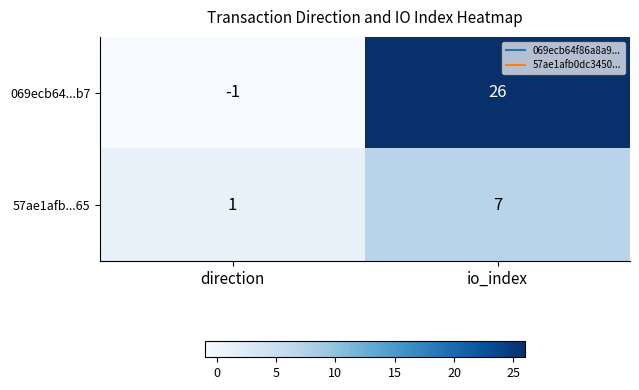

Rank the series by their average value, from lowest to highest.

57ae1afb...65, 069ecb64...b7